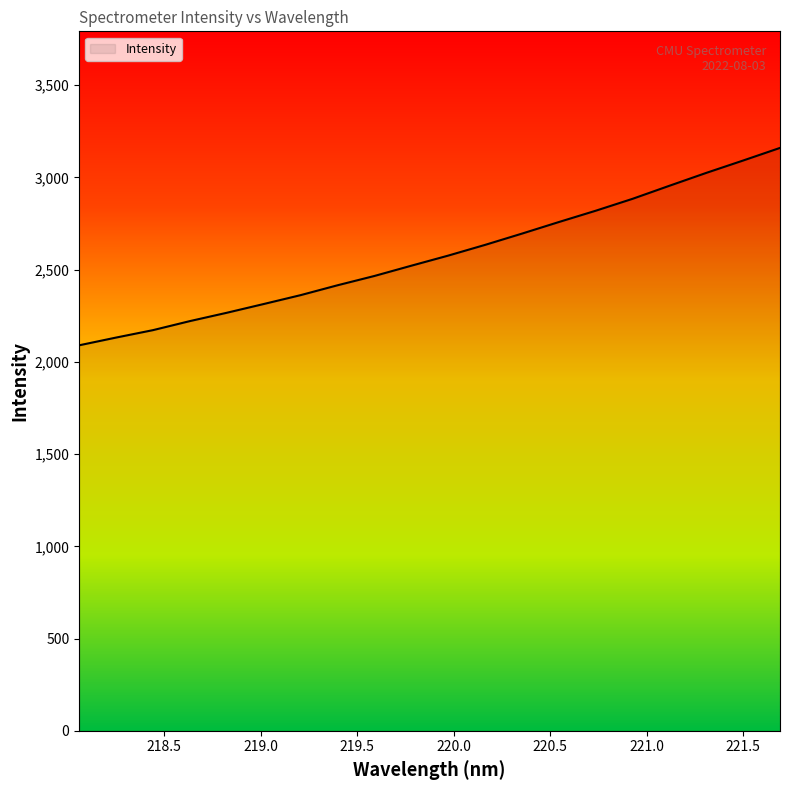

What is the minimum value shown in the chart?

2089.7